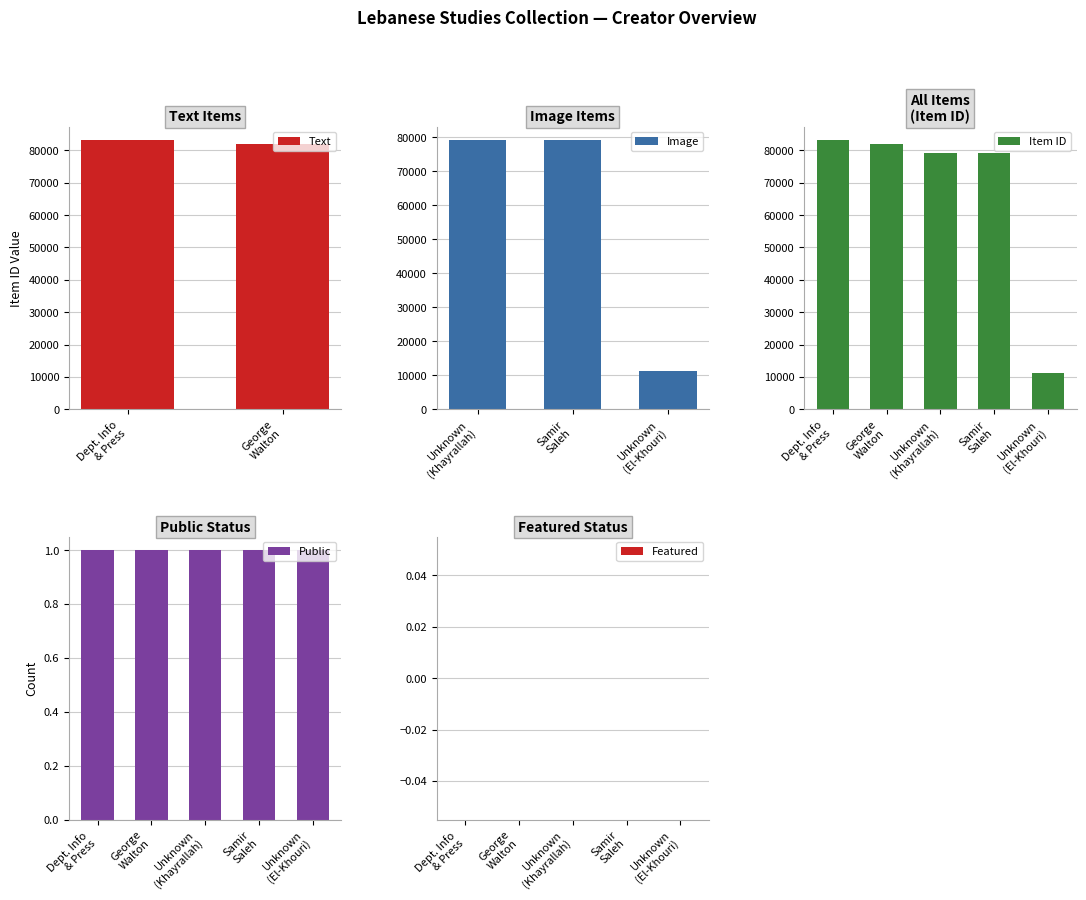

What is the highest value of the Text series?

83184